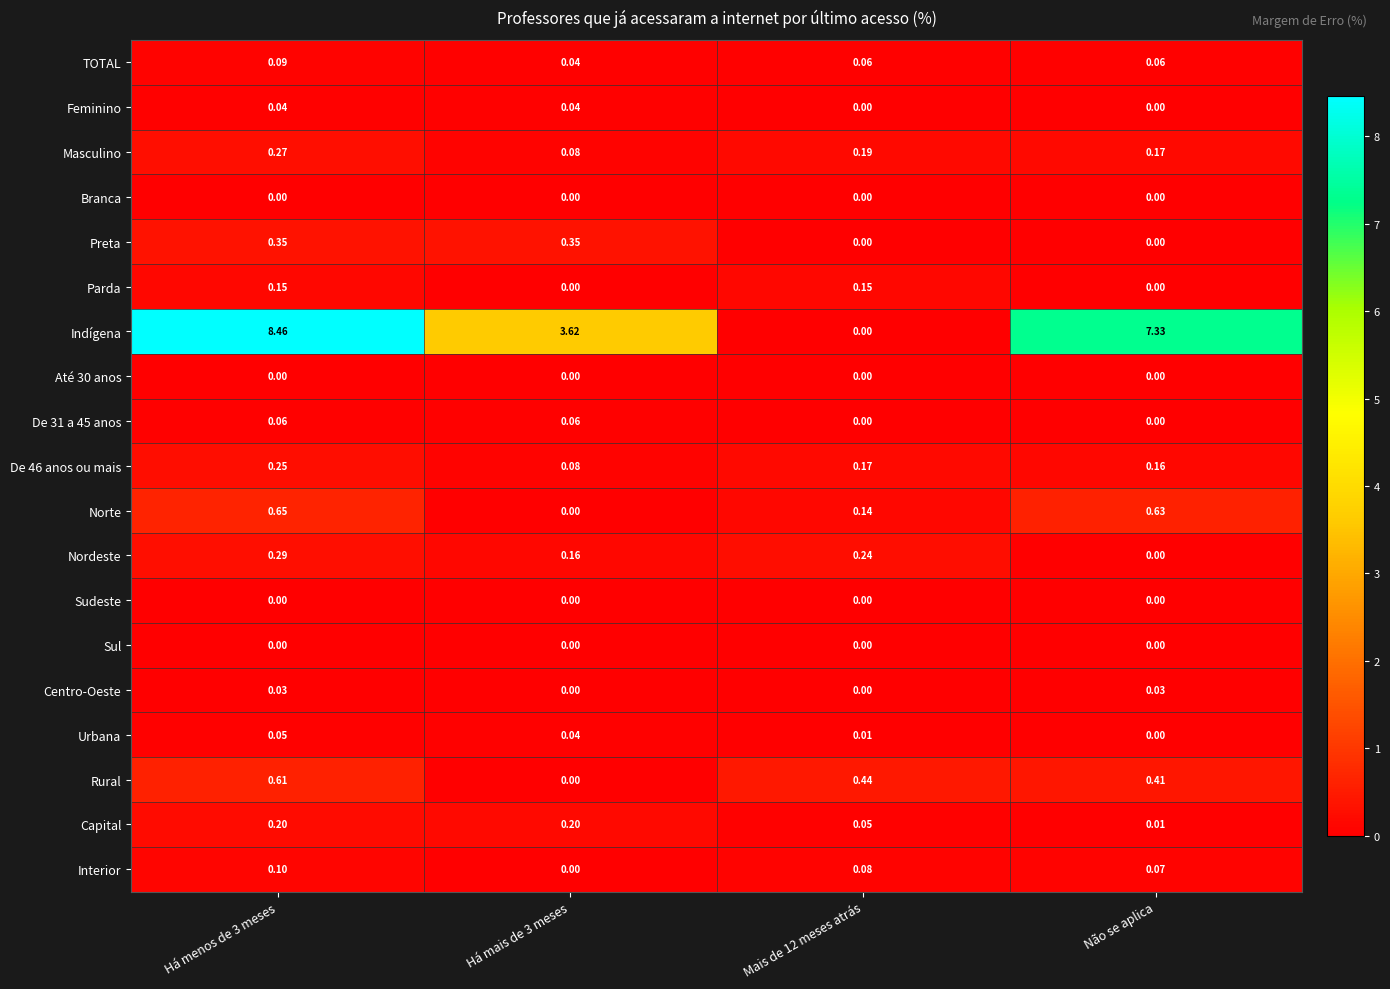

Which series has the largest total across all categories?

Indígena